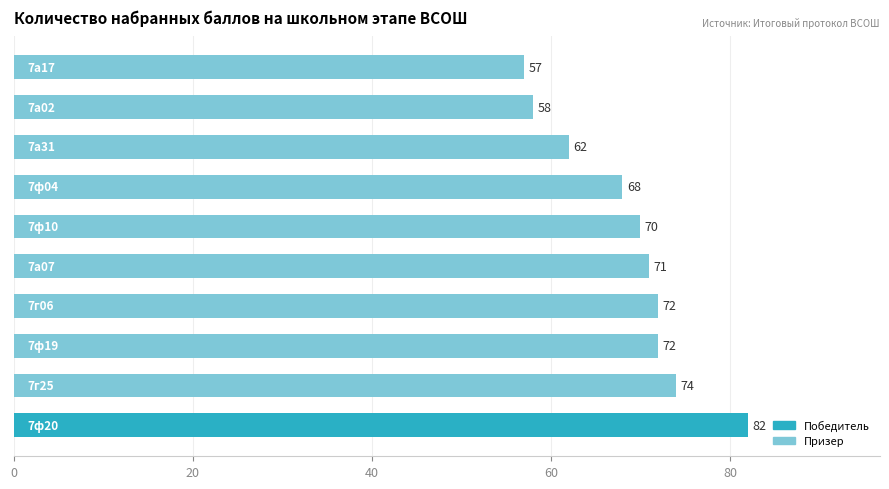

What is the sum of all values?

686